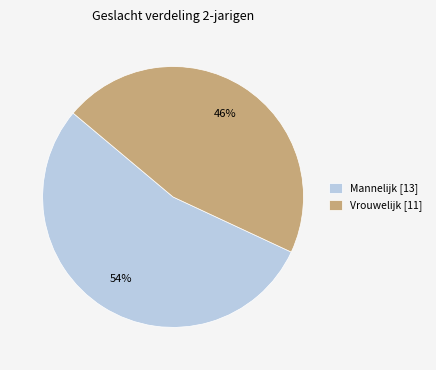

To the nearest percent, what is the difference between the Mannelijk and Vrouwelijk slice percentages?

8%